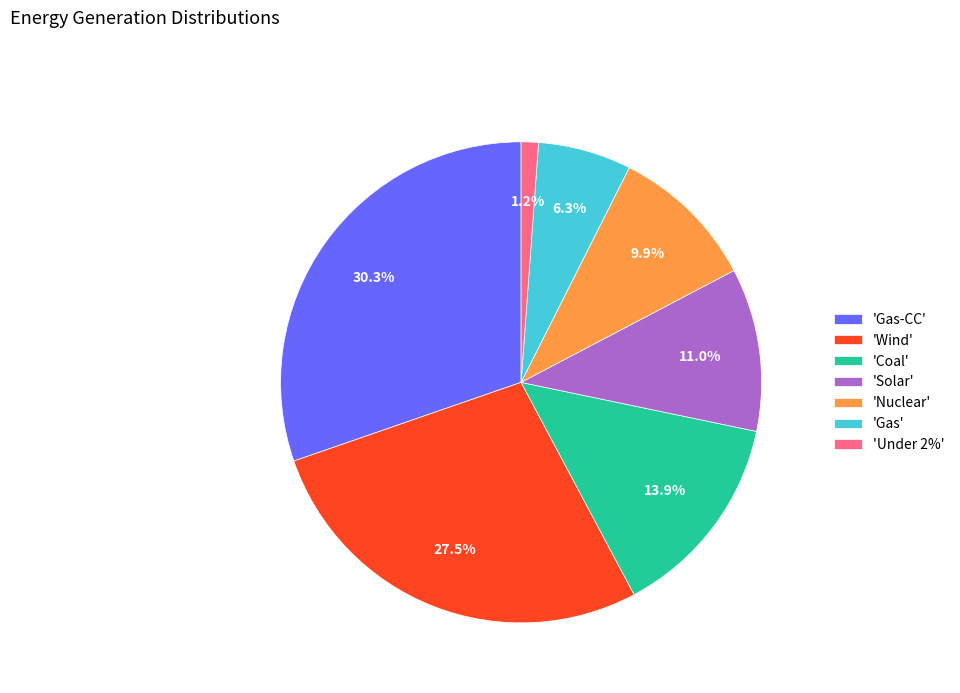

What is the ratio of the value at 'Gas-CC' to the value at 'Solar'?

2.8